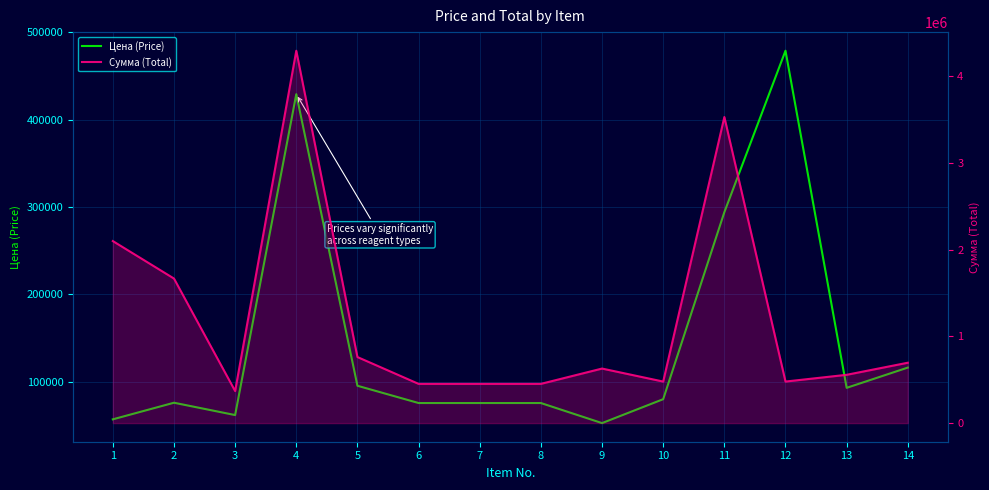

True or false: Цена (Price) and Сумма (Total) intersect in this chart.

False